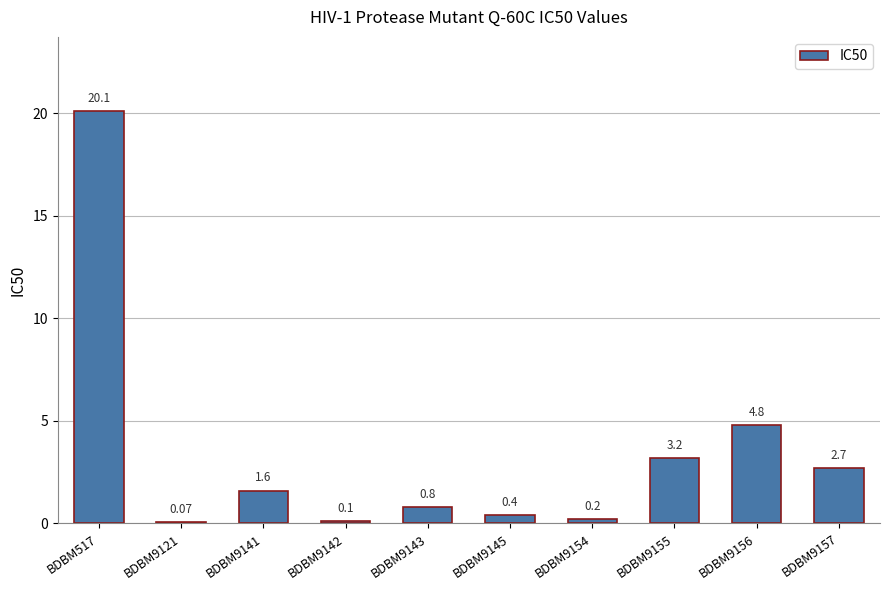

Reading left to right, list all the values displayed in this chart.

BDBM517=20.1	BDBM9121=0.1	BDBM9141=1.6	BDBM9142=0.1	BDBM9143=0.8	BDBM9145=0.4	BDBM9154=0.2	BDBM9155=3.2	BDBM9156=4.8	BDBM9157=2.7